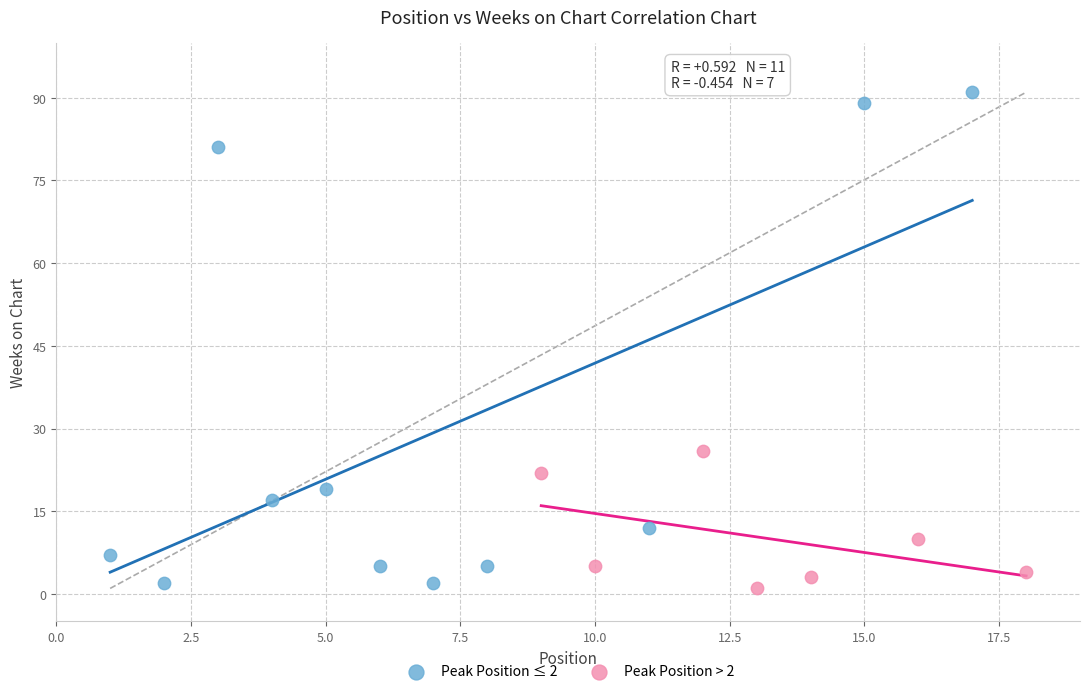

What are all the series names shown in the legend?

Peak Position ≤ 2, Peak Position > 2